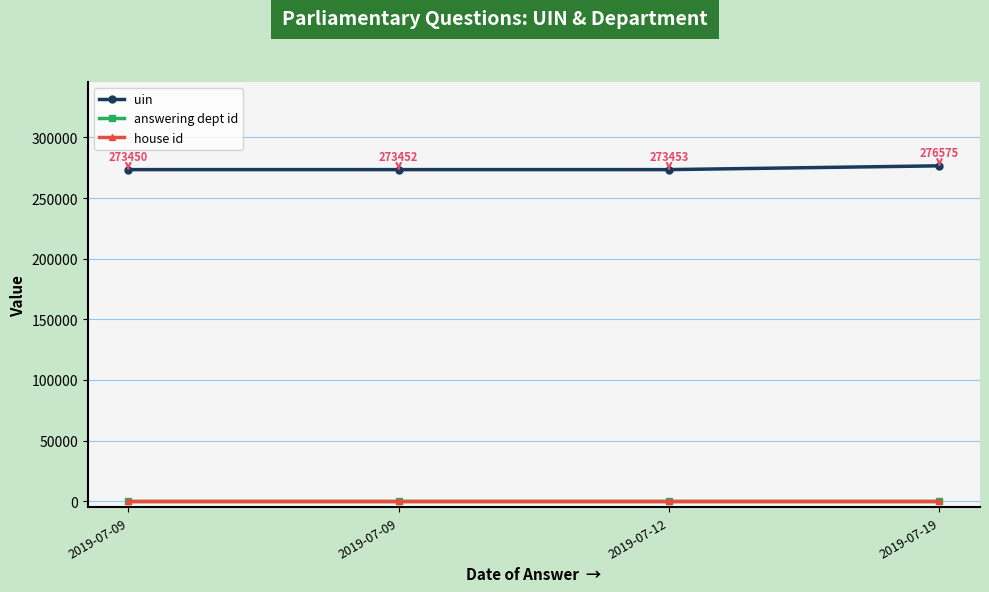

Reading left to right, what are all the values shown in this chart?

uin: 2019-07-09=273450	2019-07-09=273452	2019-07-12=273453	2019-07-19=276575
answering dept id: 2019-07-09=14	2019-07-09=14	2019-07-12=14	2019-07-19=14
house id: 2019-07-09=1	2019-07-09=1	2019-07-12=1	2019-07-19=1